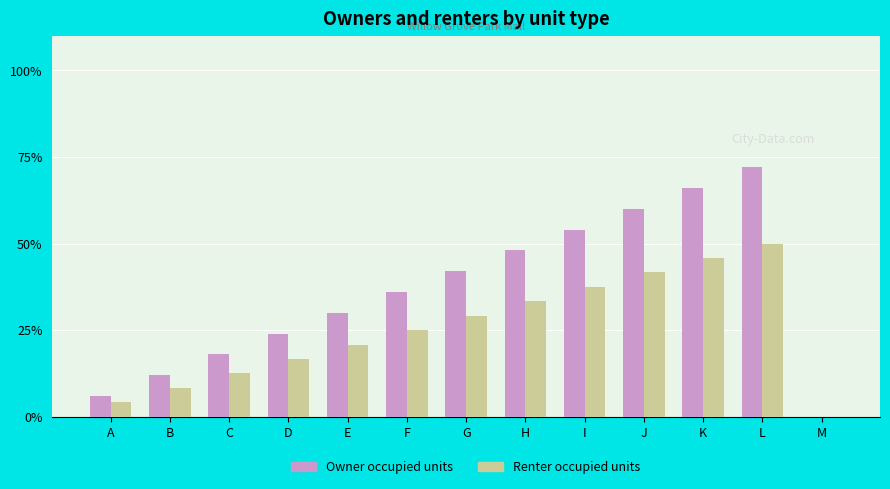

What is the difference between the second highest and second lowest values in the Owner occupied units series?

60.1